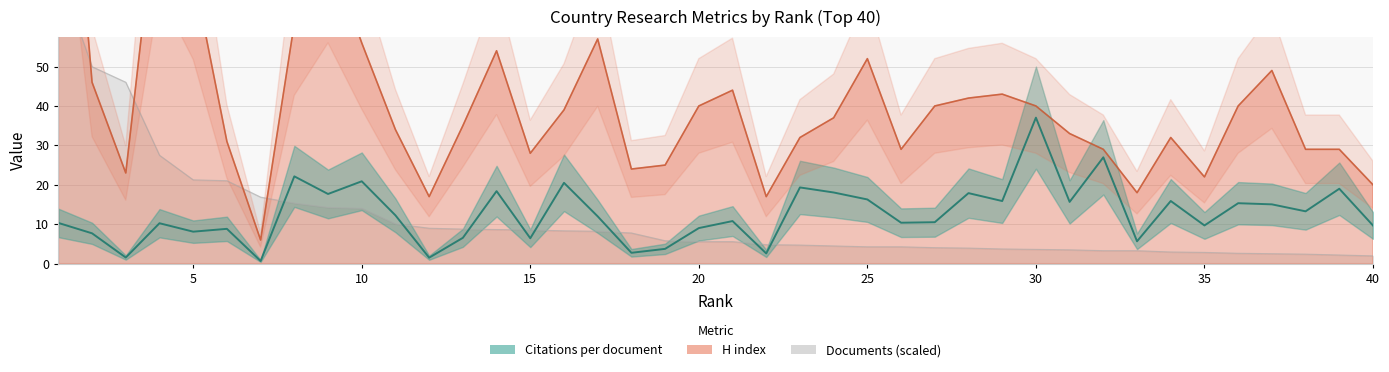

True or false: H index and Citations per document intersect in this chart.

False